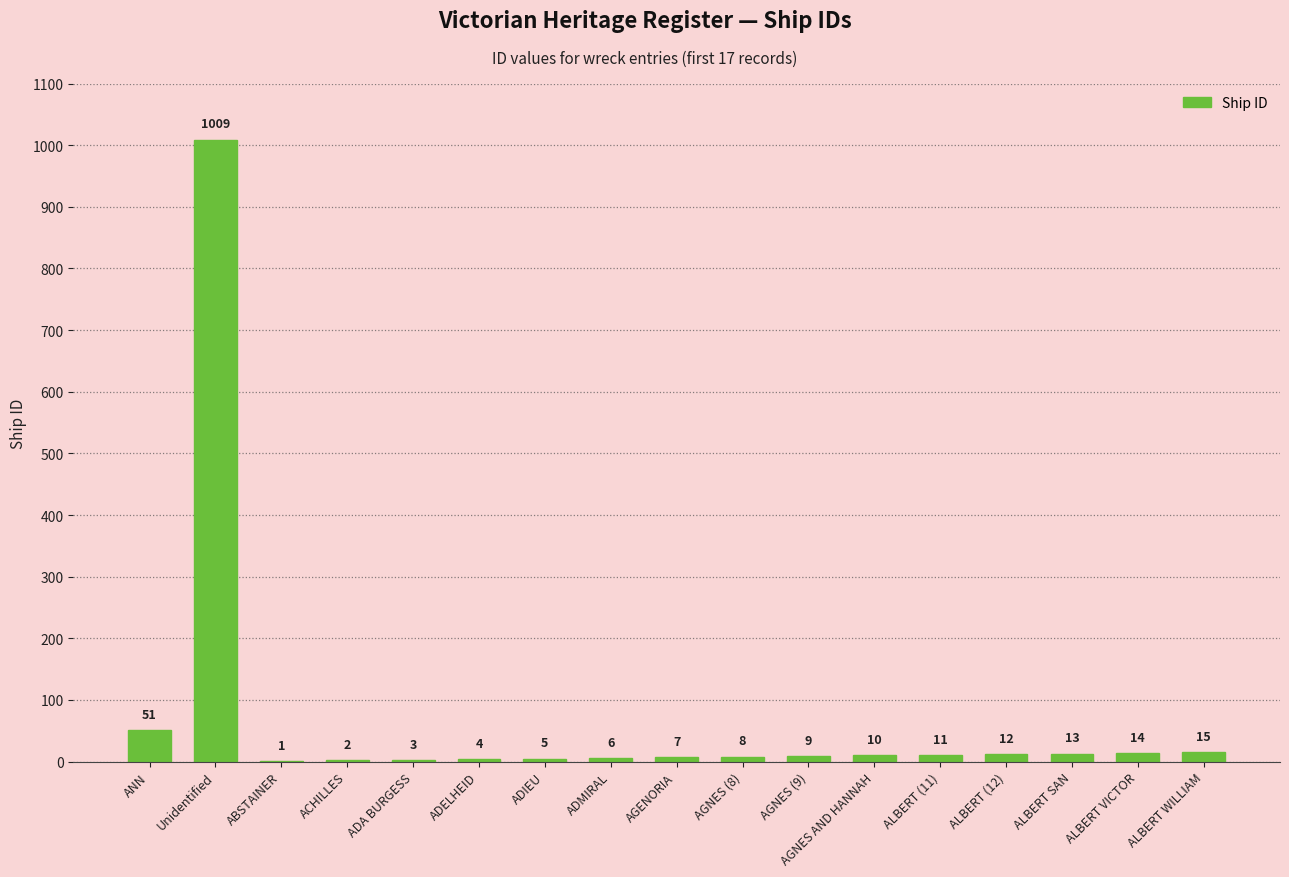

True or false: the data shows 13 at ALBERT SAN.

True